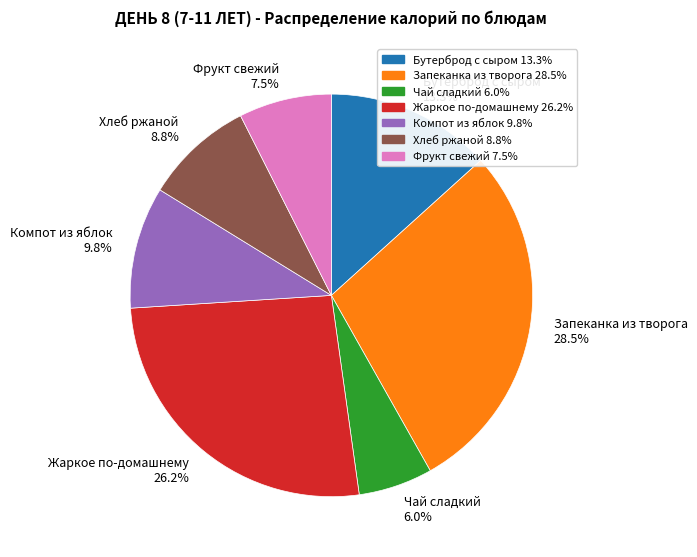

Which slice is the smallest?

Чай сладкий